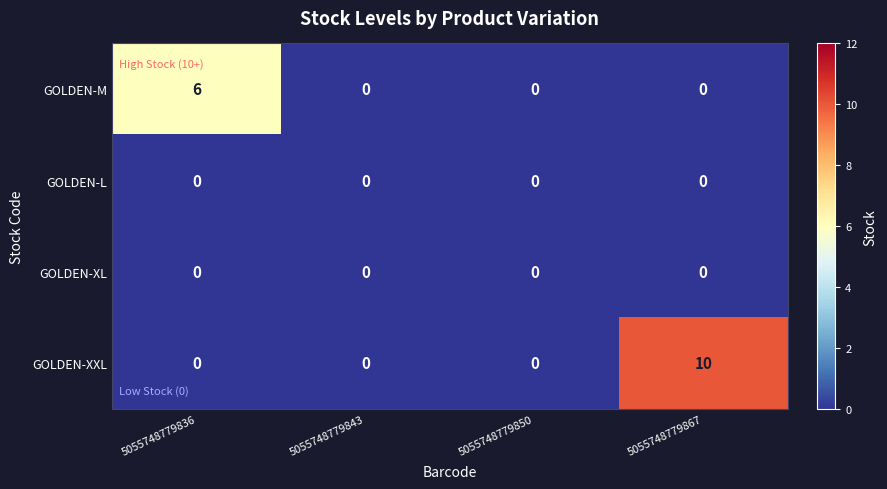

What is the maximum value shown in the chart?

10